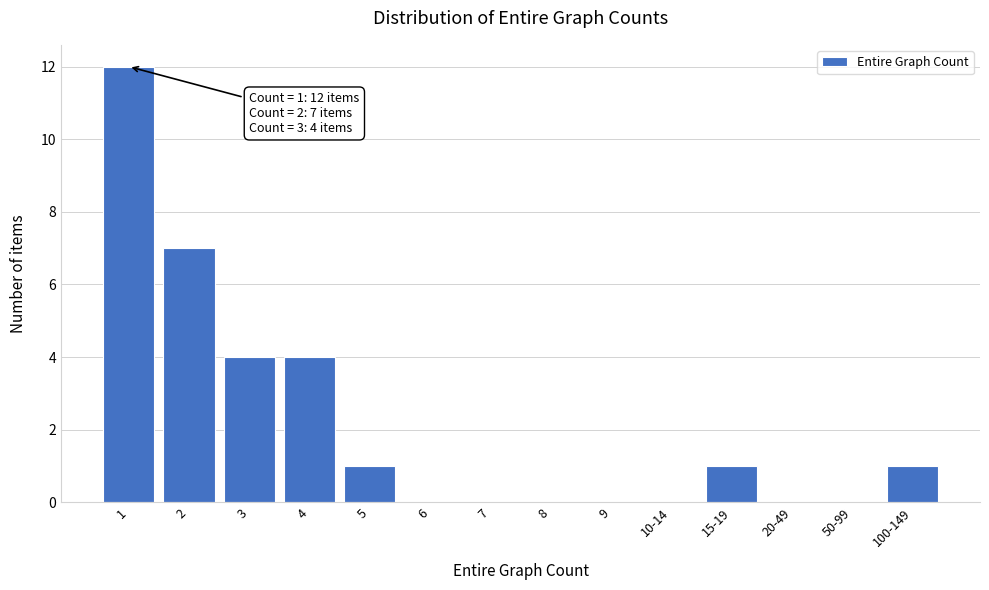

Reading left to right, what are all the values shown in this chart?

1=12	2=7	3=4	4=4	5=1	6=0	7=0	8=0	9=0	10-14=0	15-19=1	20-49=0	50-99=0	100-149=1